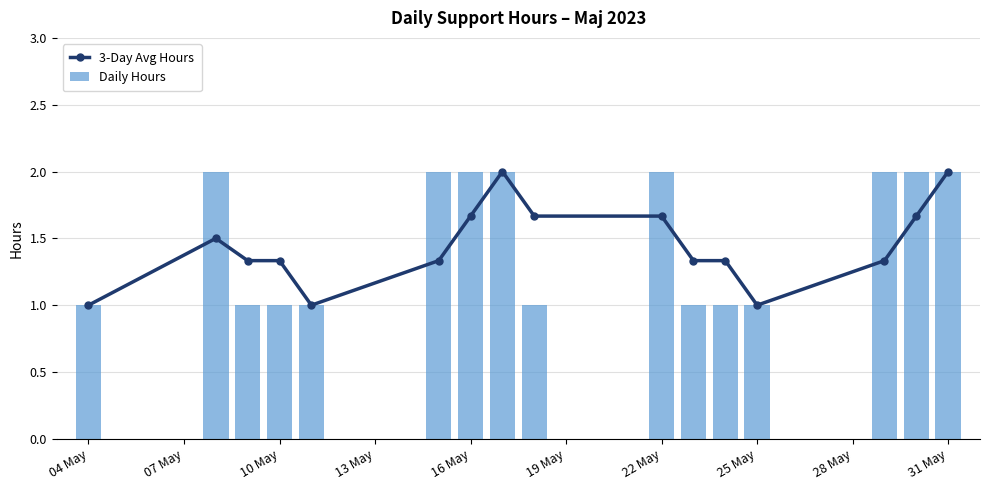

Count the Daily Hours values in the range 1 to 2.

16